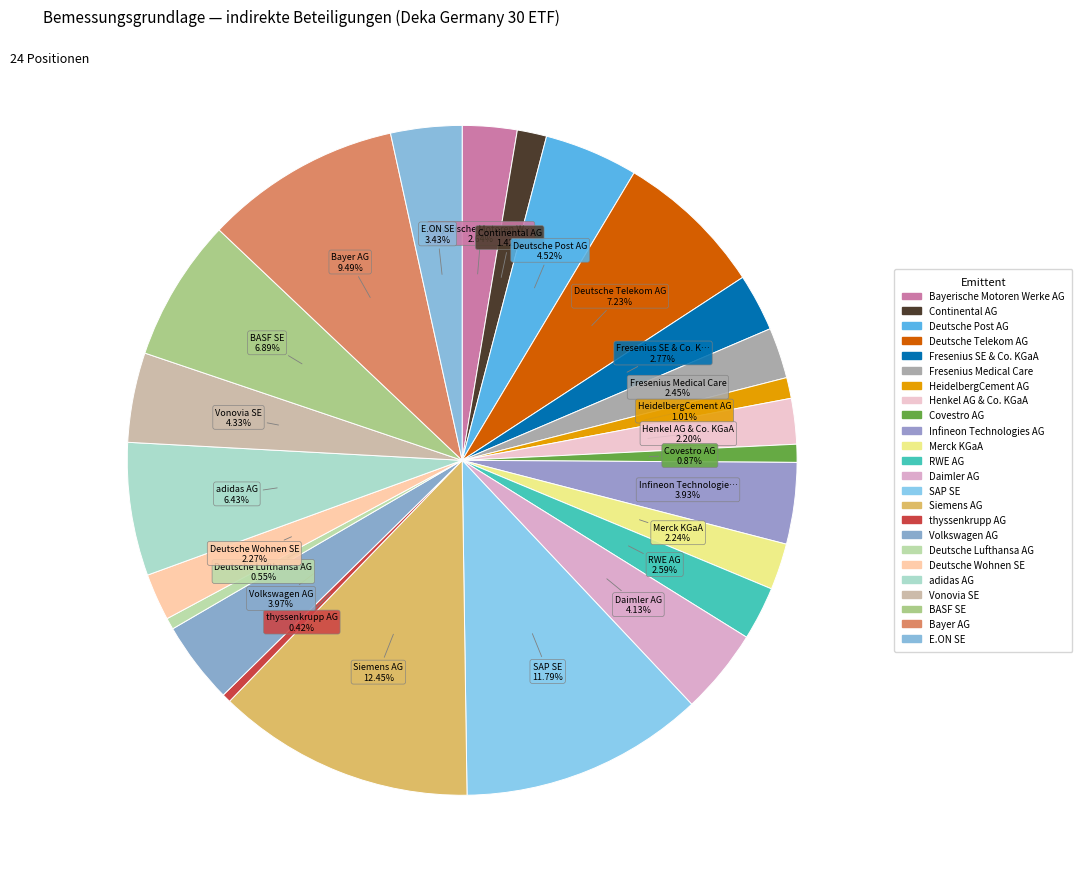

Is there a majority slice in this chart?

No